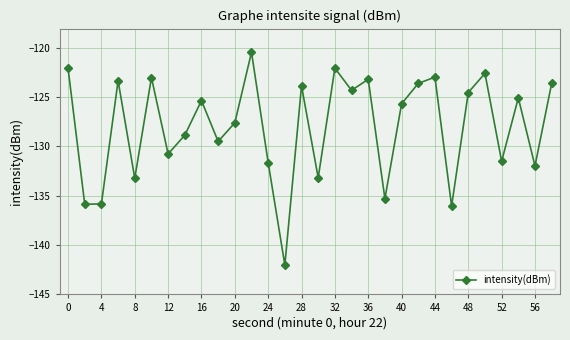

Is this an area chart (filled region under the line)?

No